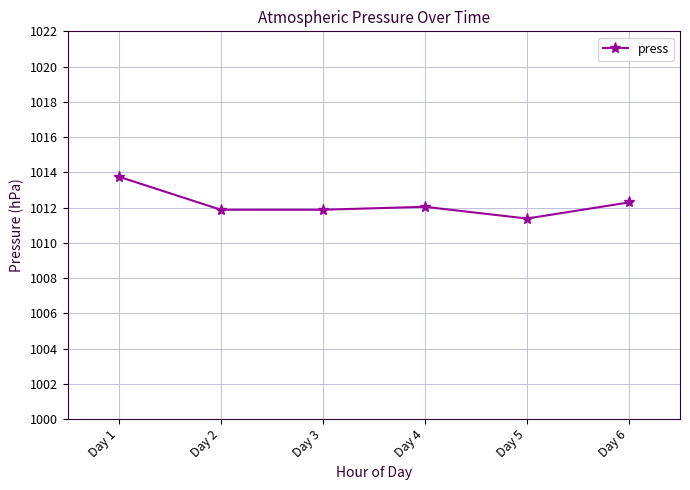

Approximately how many times larger is the value at Day 4 compared to Day 2?

1.0